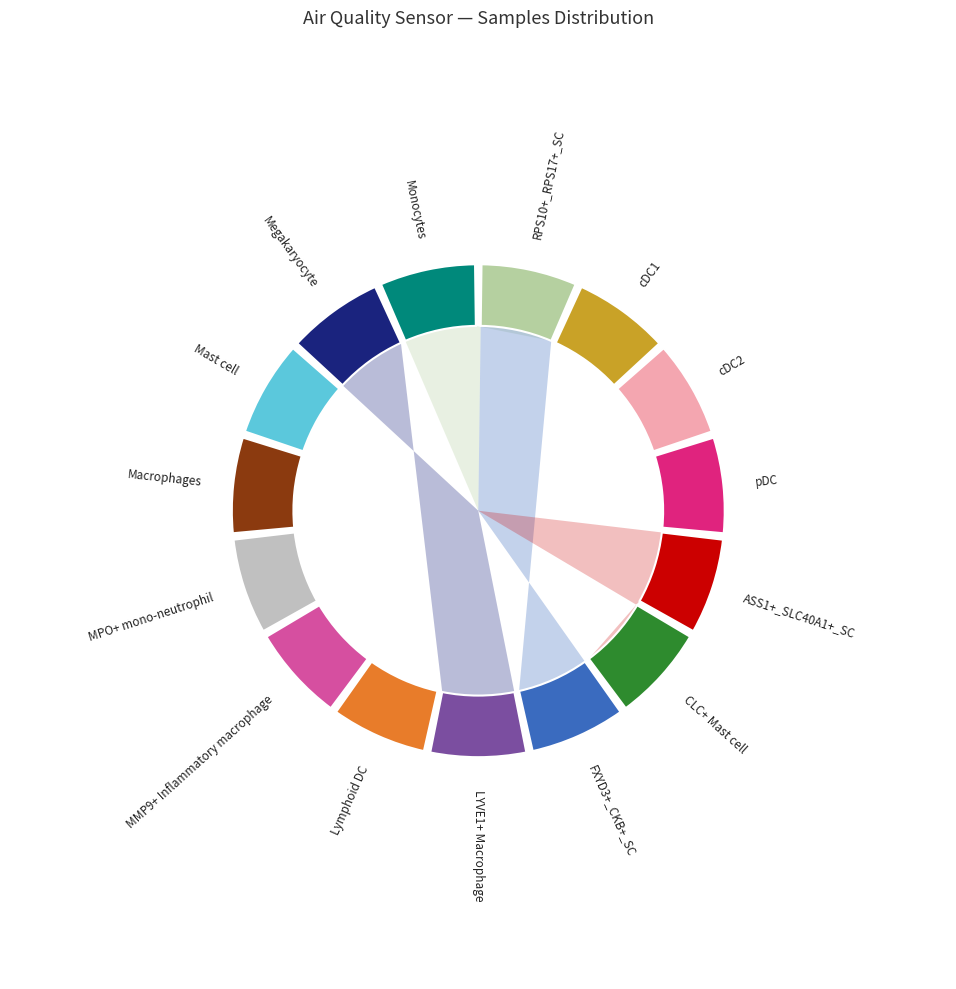

Combined, what portion of the pie is 28 and 28?

13.3%